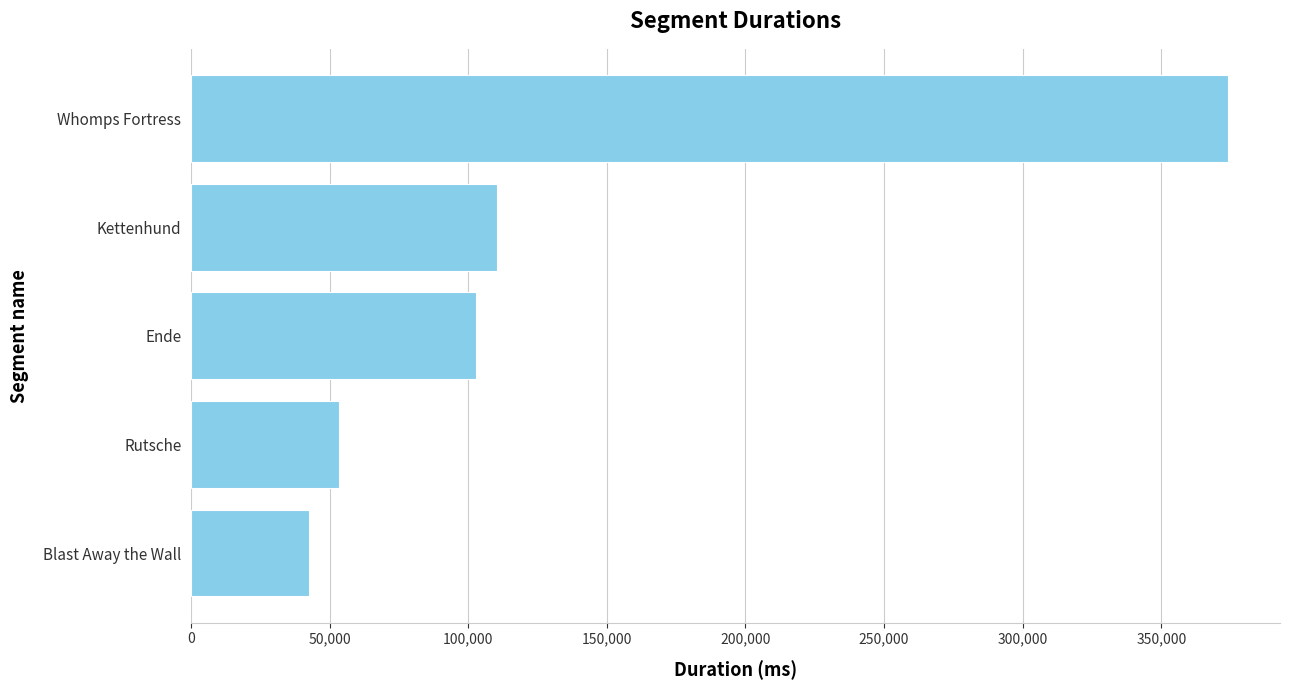

What is the label of the 2nd bar from the bottom?

Rutsche